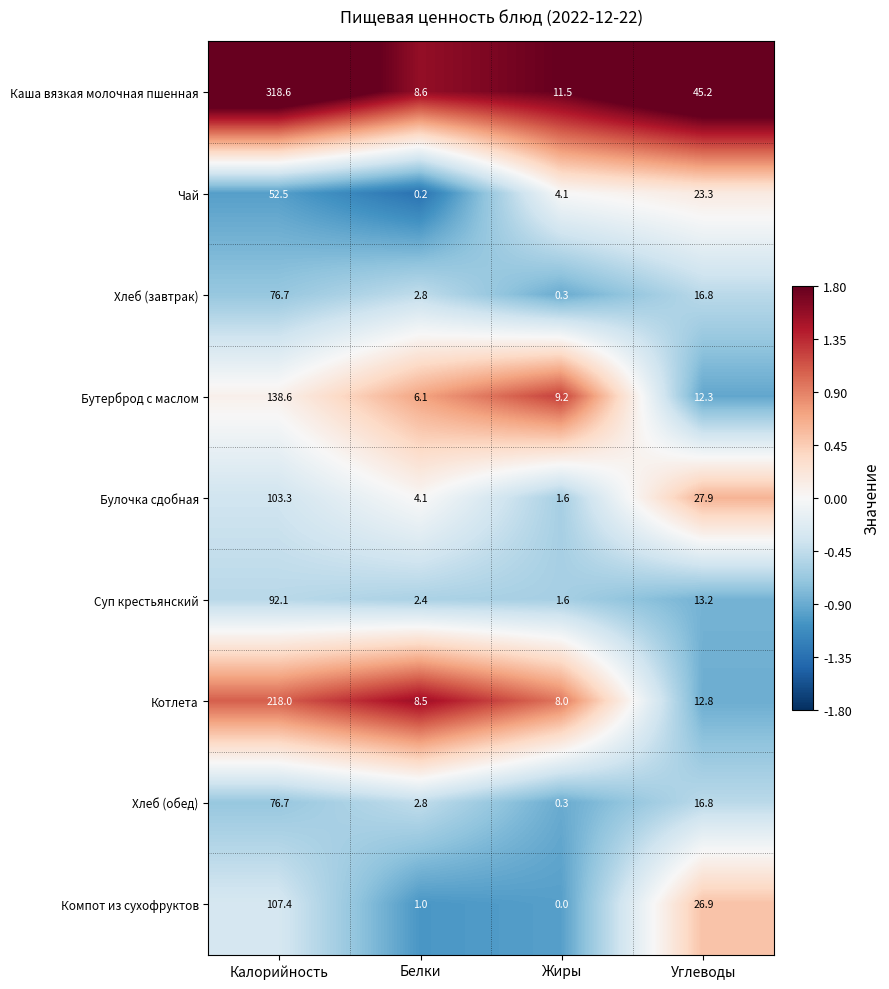

Which series changed the most between Жиры and Углеводы?

Каша вязкая молочная пшенная